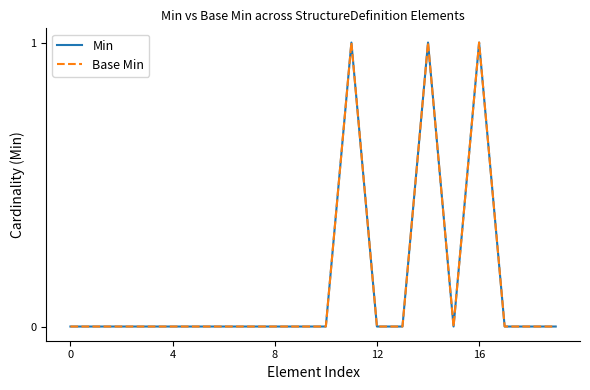

Does the chart display data point markers on the line(s)?

No